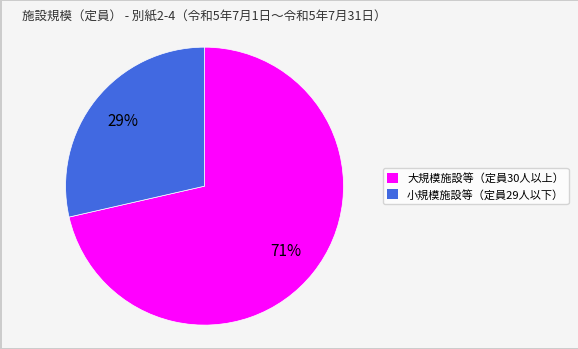

What percentage is the 小規模施設等（定員29人以下） slice, to the nearest percent?

29%